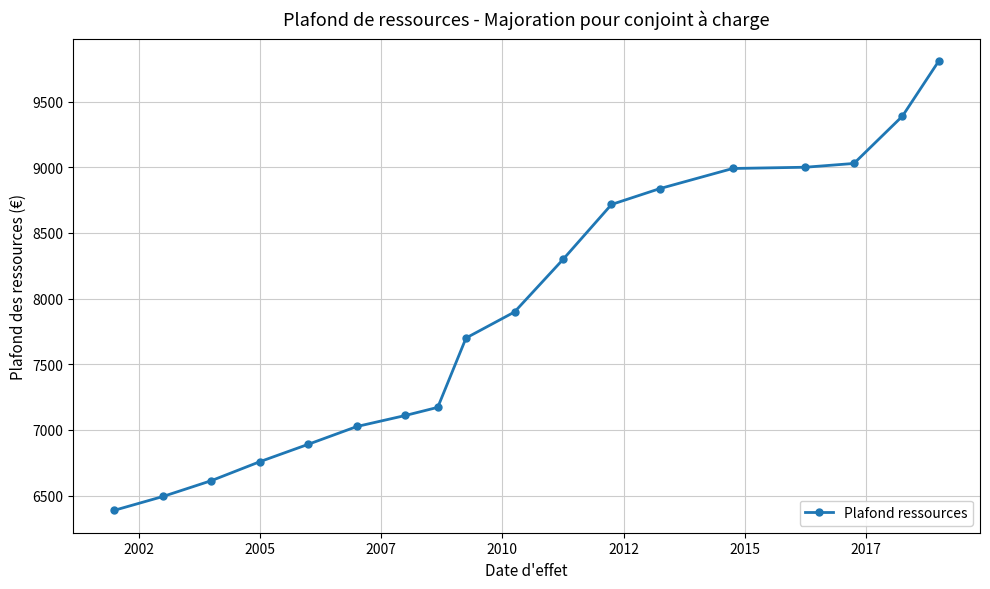

Is this an area chart (filled region under the line)?

No